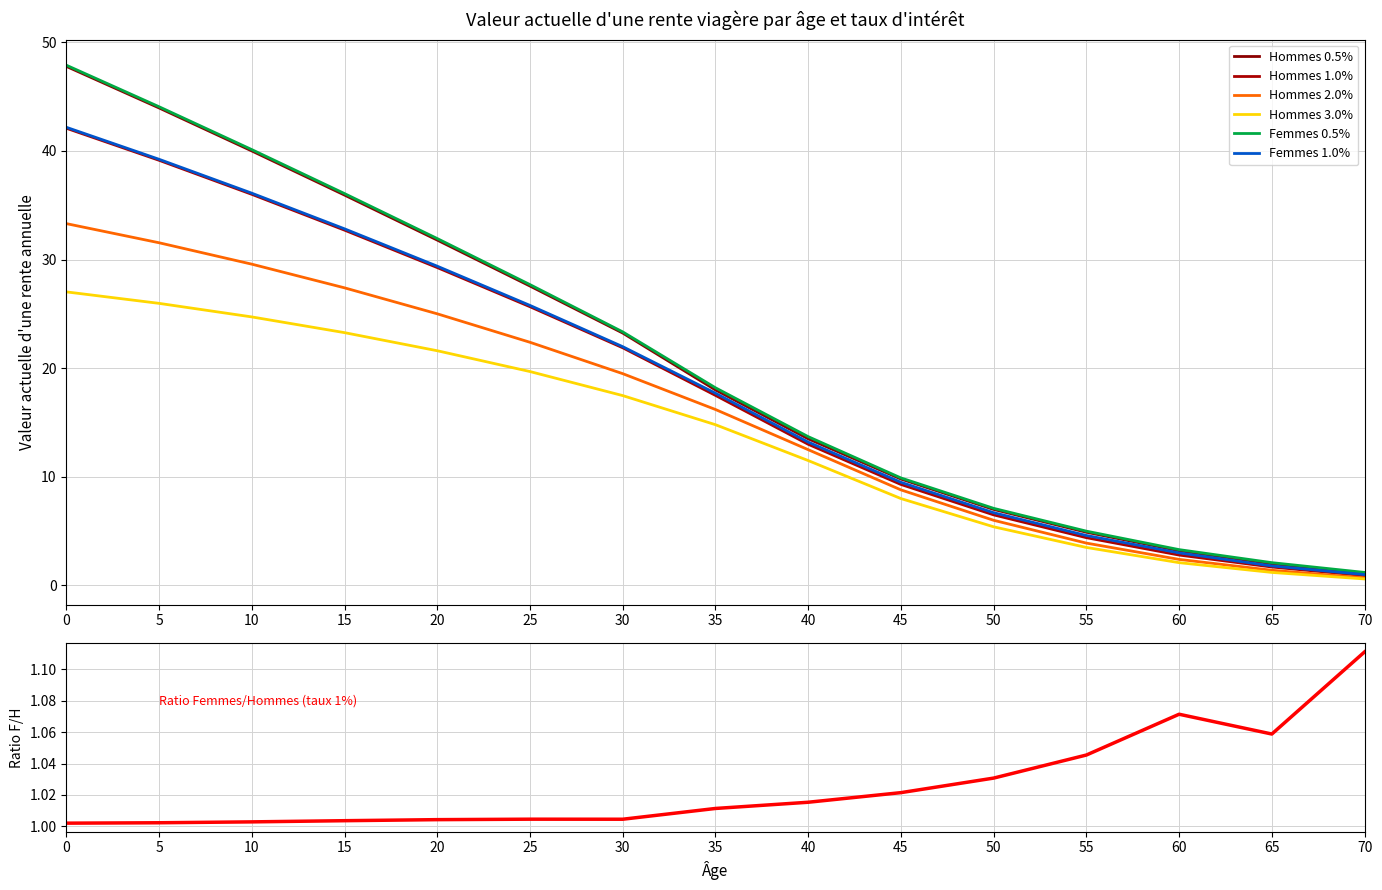

True or false: Hommes 1.0% and Hommes 0.5% cross at least once.

False